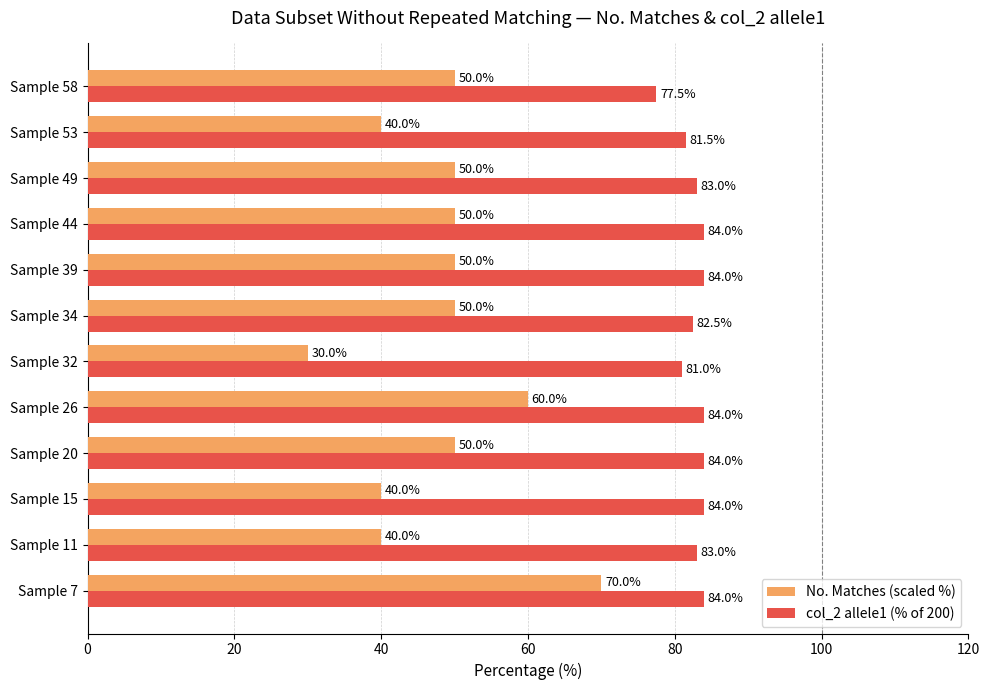

Which series has the largest range (max minus min)?

No. Matches (scaled %)